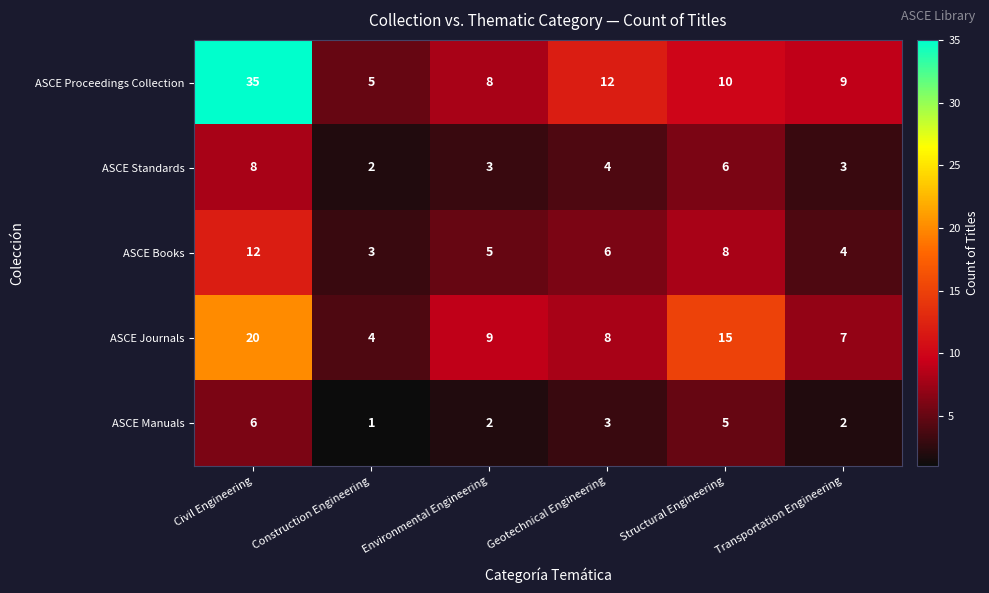

What is the maximum value shown in the chart?

35